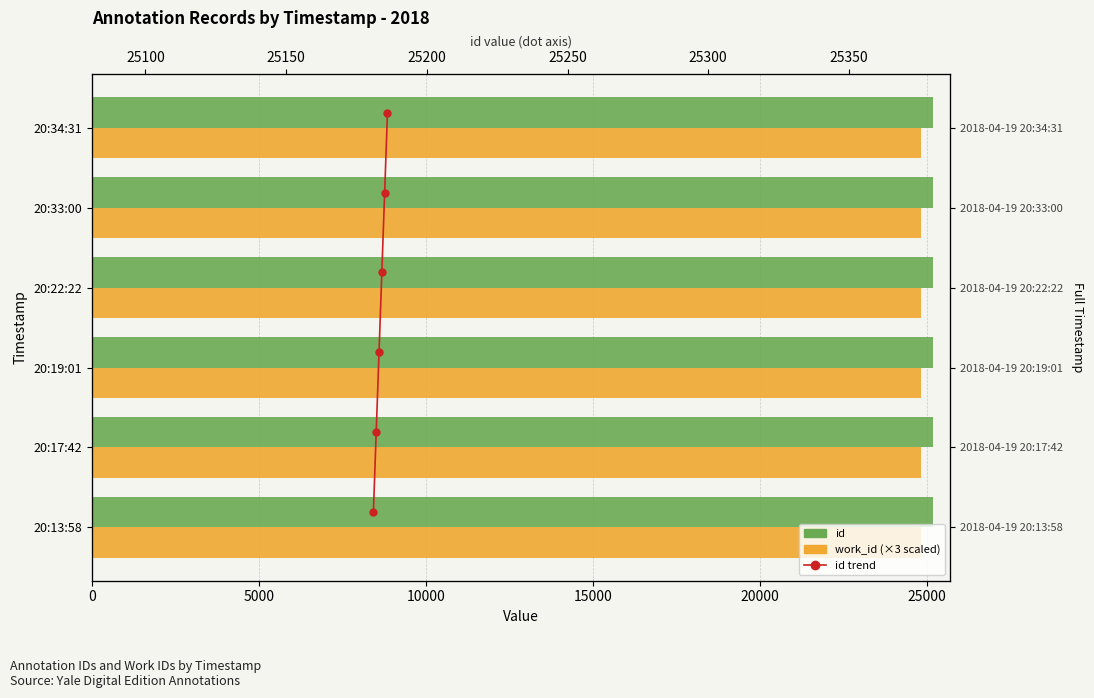

Rank the series at 15000 from highest to lowest value.

id, id trend, work_id (×3)